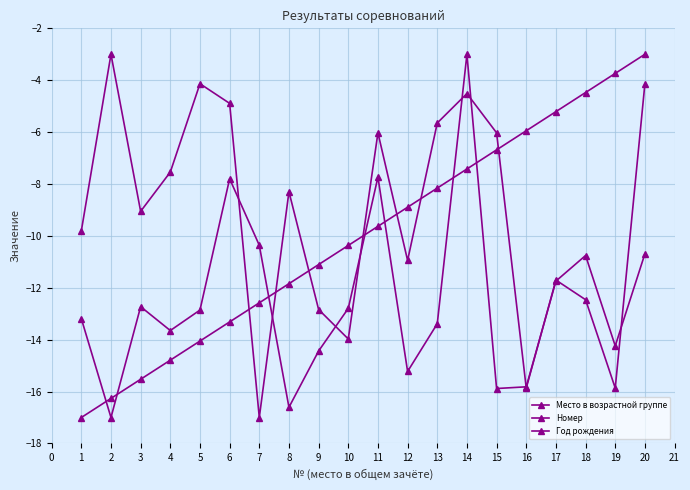

How many data points does each series have?

20